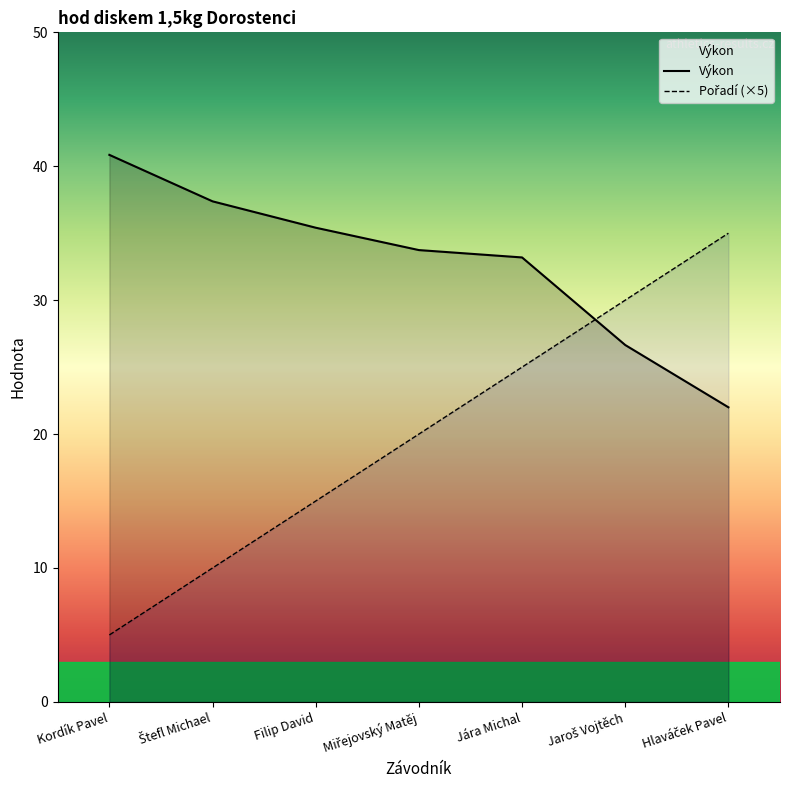

What is the average value of the Výkon series?

32.7